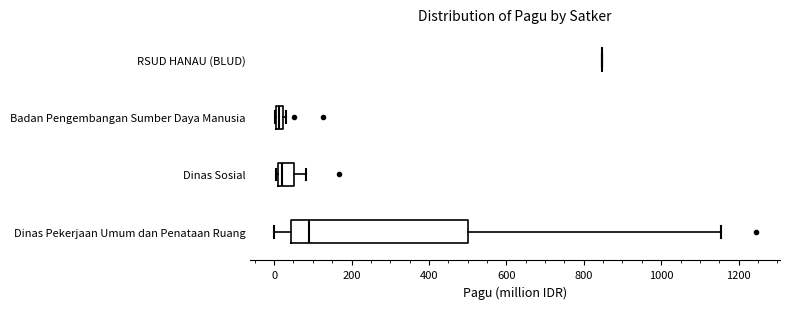

Comparing the boxes themselves (not the whiskers), which one is the widest?

Dinas Pekerjaan Umum dan Penataan Ruang